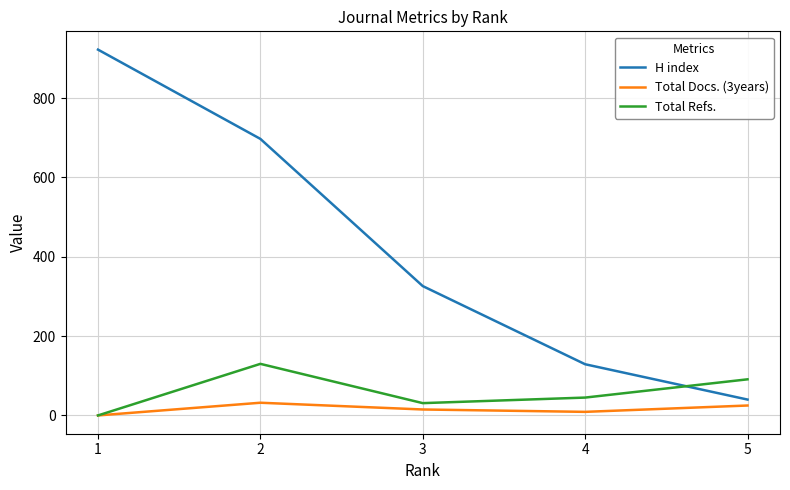

At which label does Total Docs. (3years) first exceed 15?

2